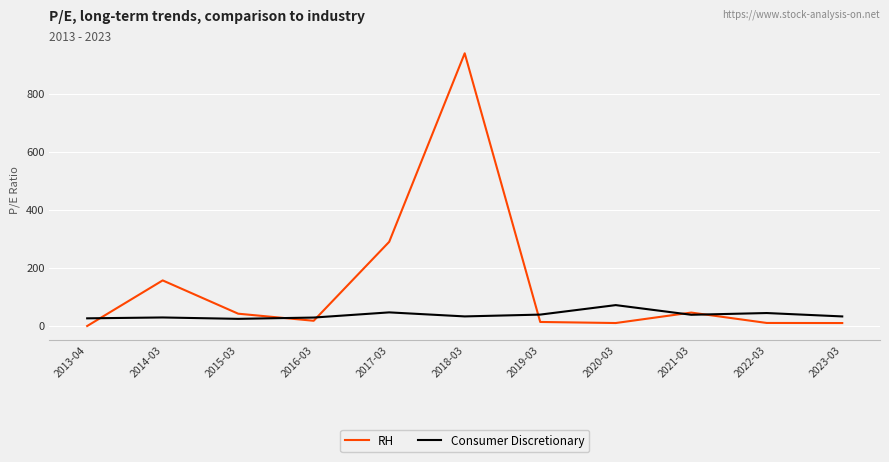

What value does the RH series have at 2022-03?

10.5